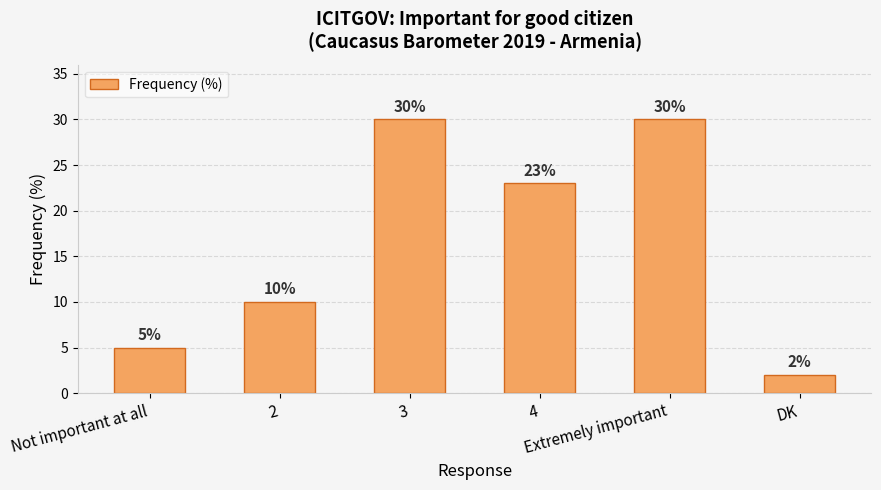

What is the sum of the values at DK and 4?

25